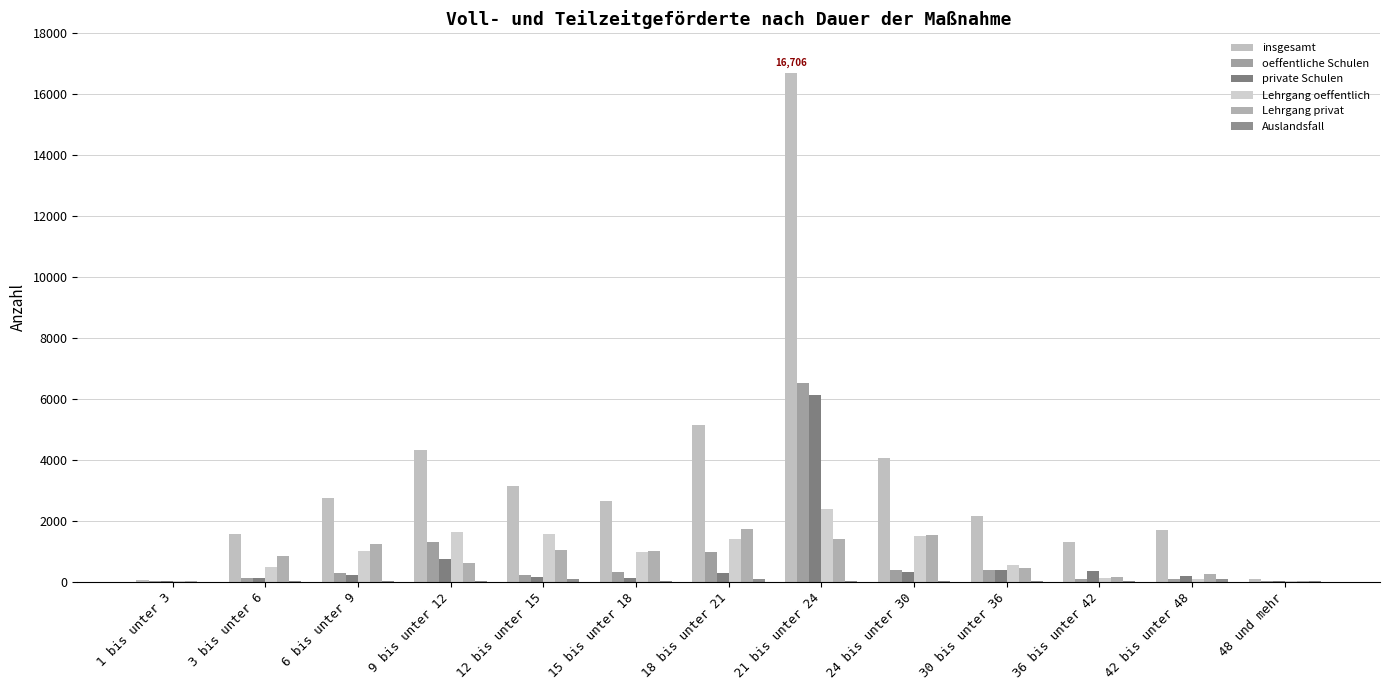

Which has a higher value, 36 bis unter 42 or 3 bis unter 6?

3 bis unter 6